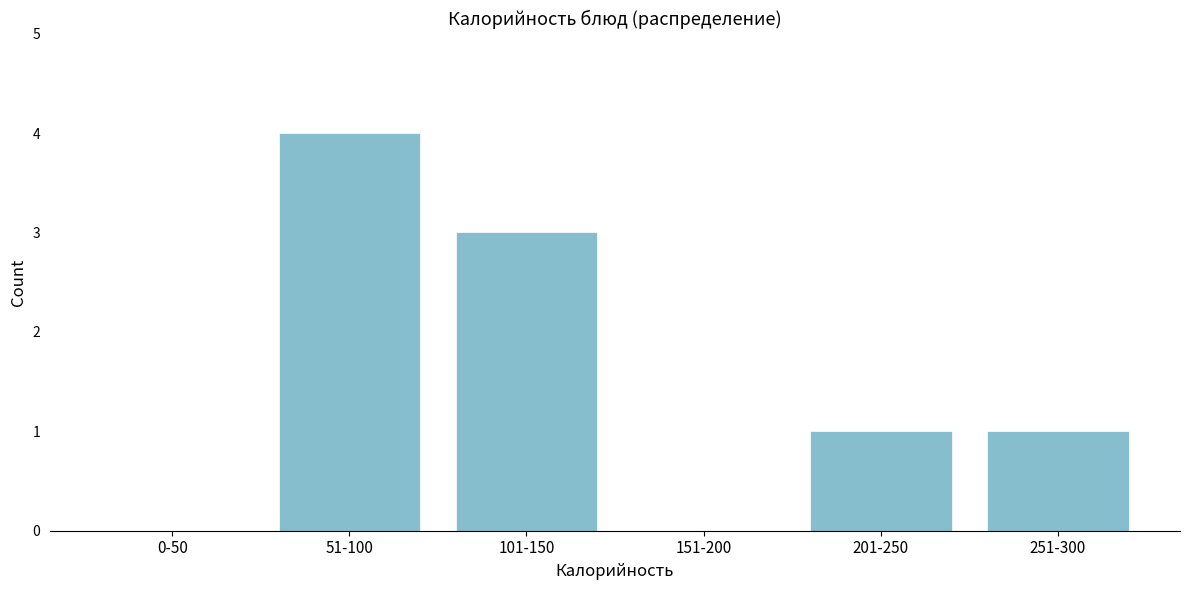

Reading left to right, list all the values displayed in this chart.

0-50=0	51-100=4	101-150=3	151-200=0	201-250=1	251-300=1